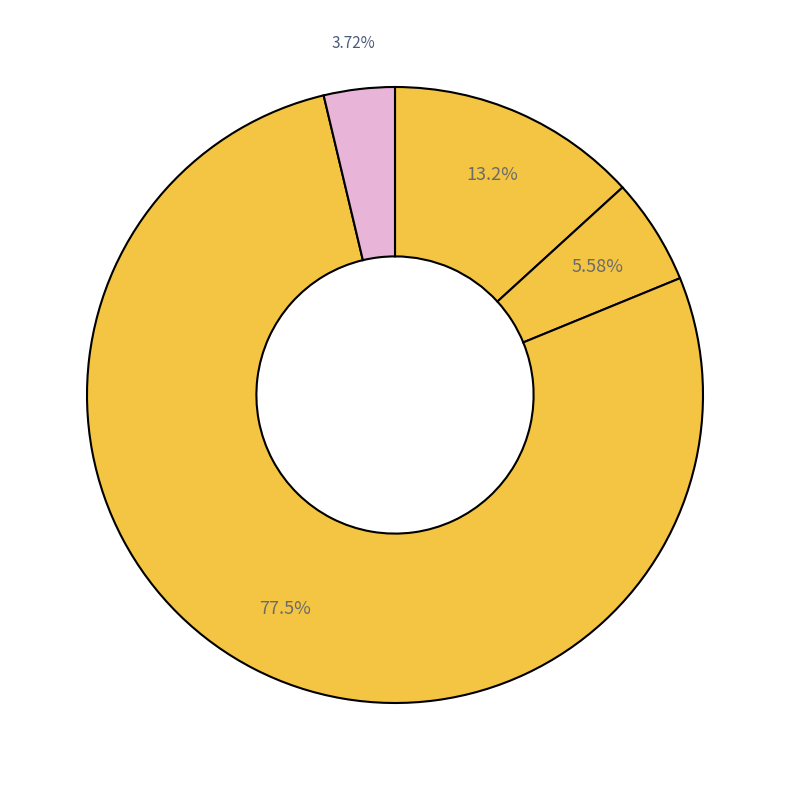

To the nearest percent, what is the average slice percentage?

25%